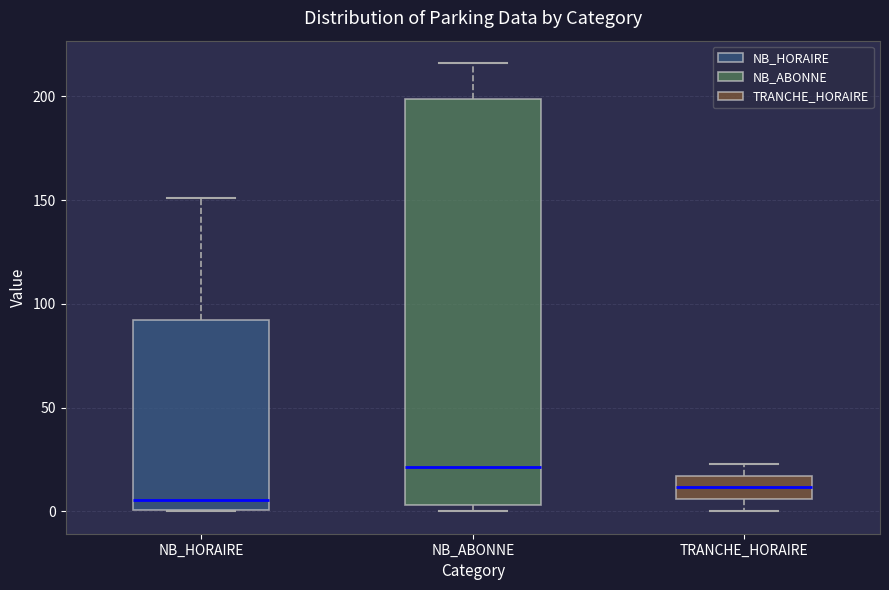

Where does the upper whisker of the box for NB_ABONNE end on the y-axis? The values are not printed on the chart, so give them approximately, as read against the axis.

215